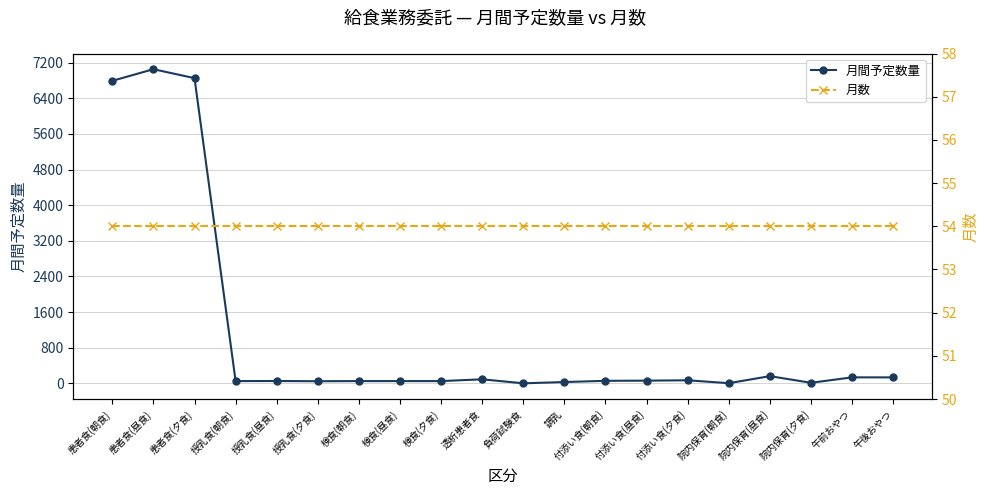

Does the chart have visible grid lines?

Yes